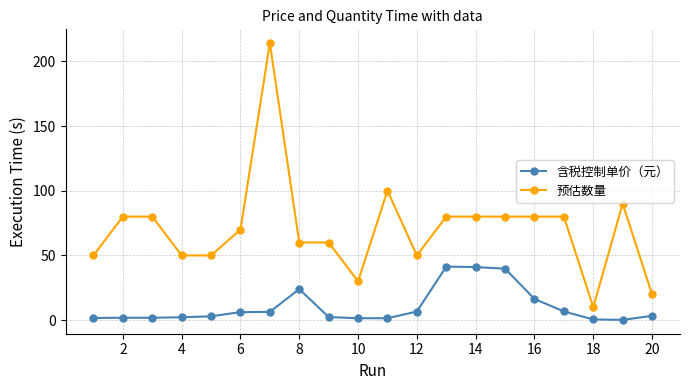

List the series in order of their peak value, highest first.

预估数量, 含税控制单价（元）